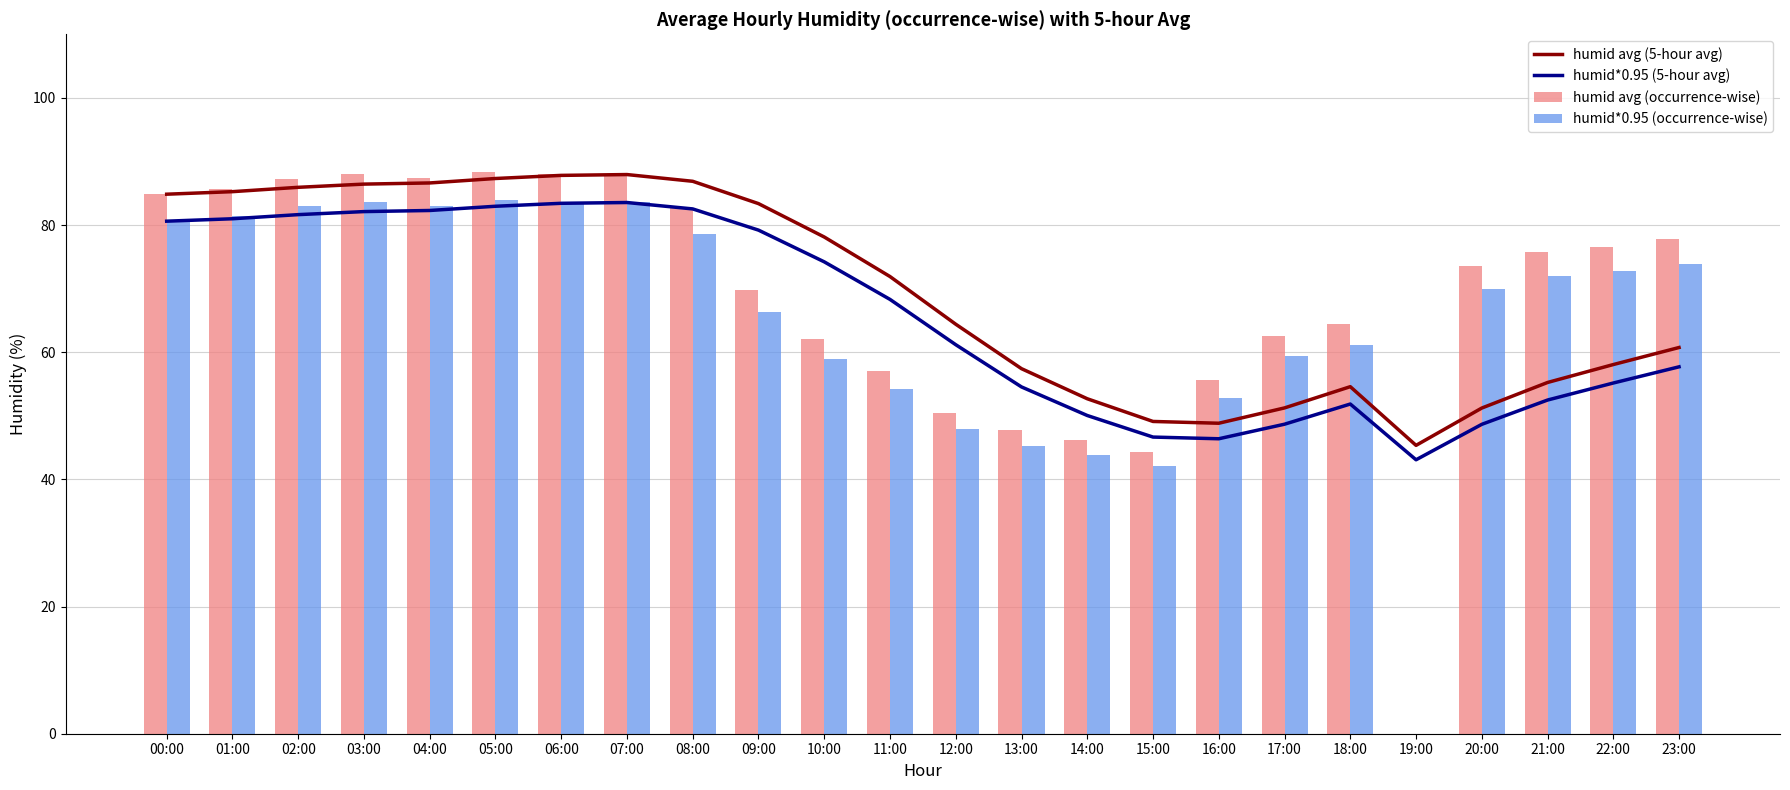

Rank the categories by humid avg (occurrence-wise) value from lowest to highest.

19:00, 15:00, 14:00, 13:00, 12:00, 16:00, 11:00, 10:00, 17:00, 18:00, 09:00, 20:00, 21:00, 22:00, 23:00, 08:00, 00:00, 01:00, 02:00, 04:00, 03:00, 07:00, 06:00, 05:00